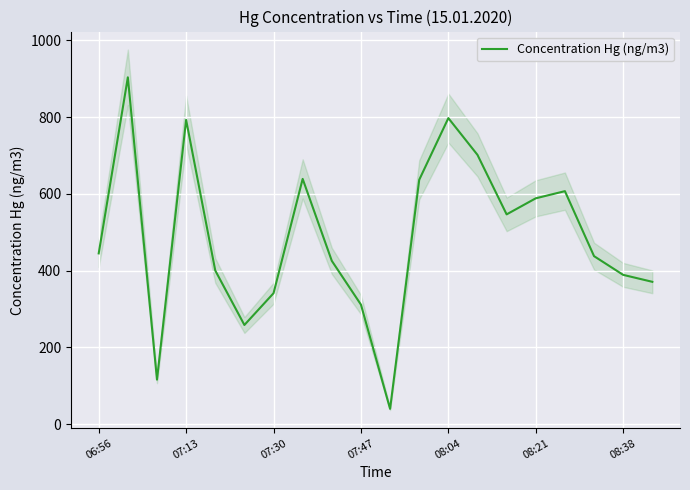

What is the maximum value for Concentration Hg (ng/m3)?

903.5